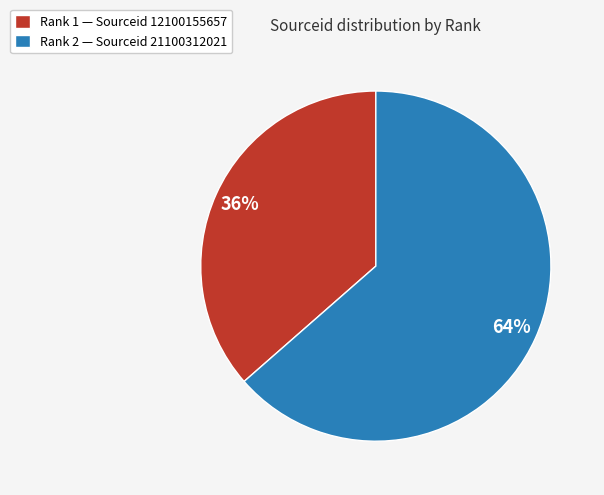

The Rank 2 — Sourceid 21100312021 slice represents 58% of the pie. True or false?

False